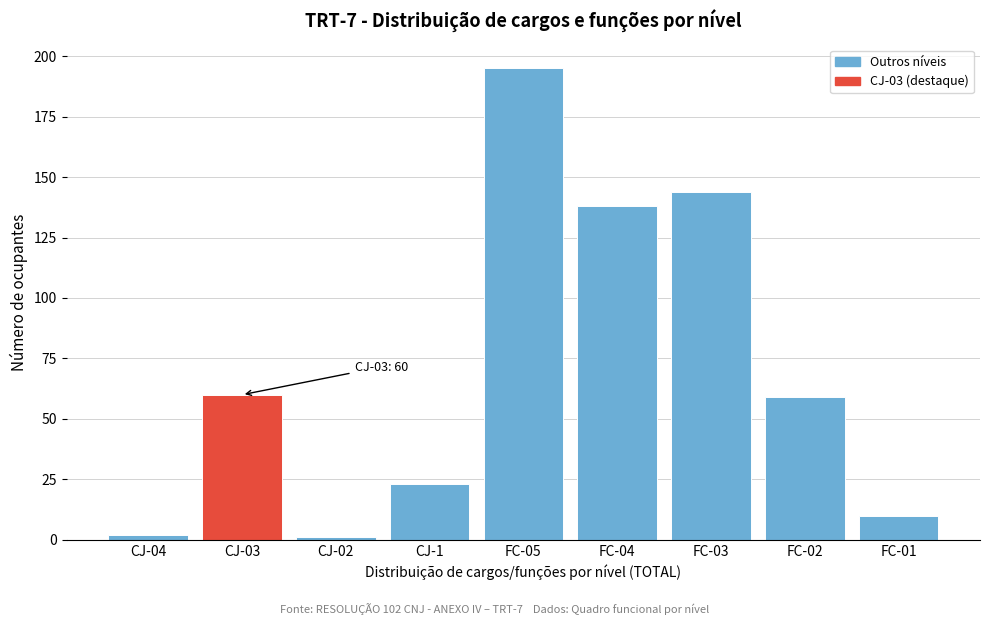

Reading left to right, transcribe all the data shown in this chart.

2	60	1	23	195	138	144	59	10